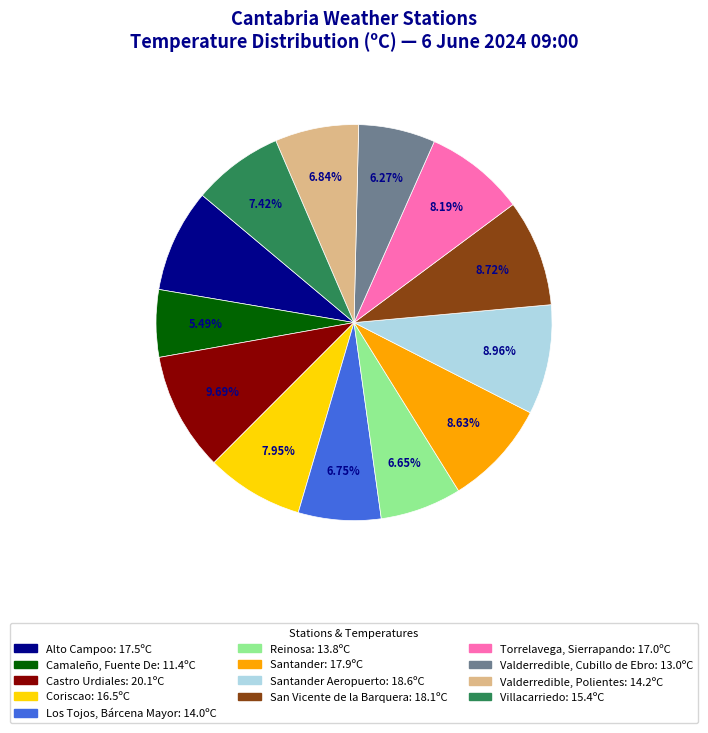

Is there a majority slice in this chart?

No